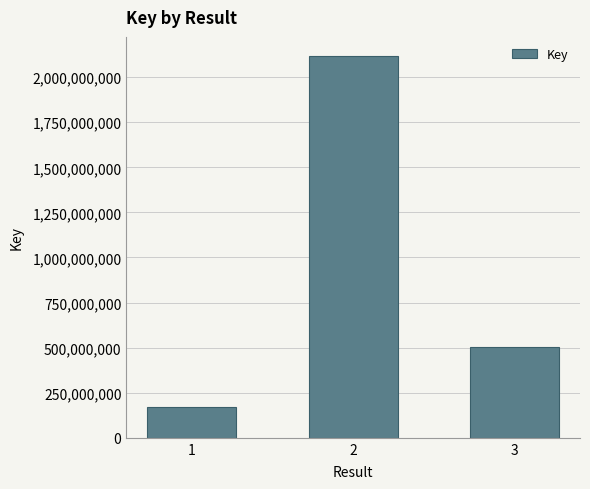

Where is the data nearest to the value 1143358688?

3